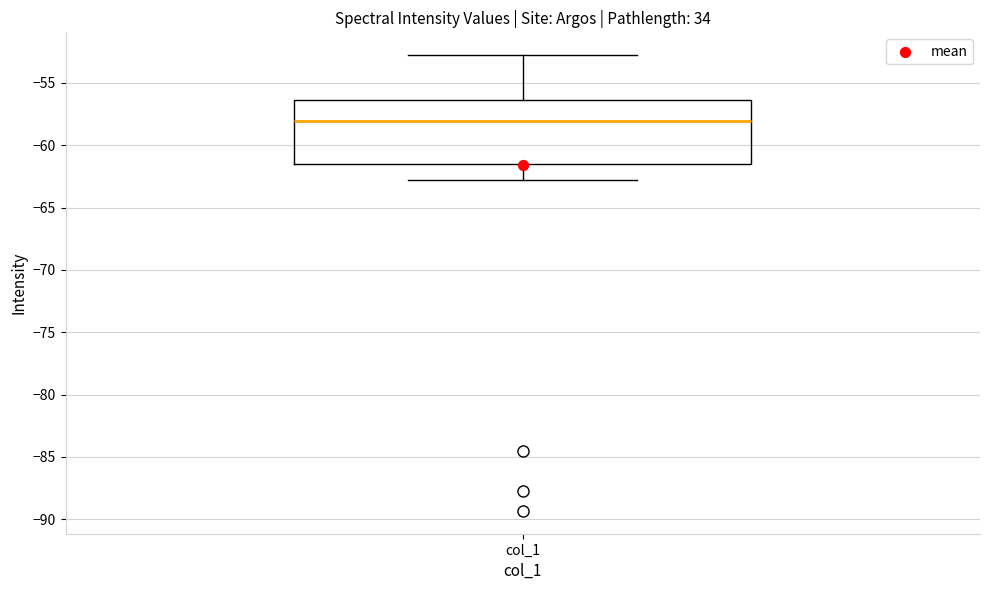

Read this box plot against the y-axis: the position of the median line, the range covered by the box, and the ends of both whiskers. The values are not printed on the chart, so give them approximately, as read against the axis.

median -58.0, box -61.5 to -56.5, whiskers -63.0 to -53.0